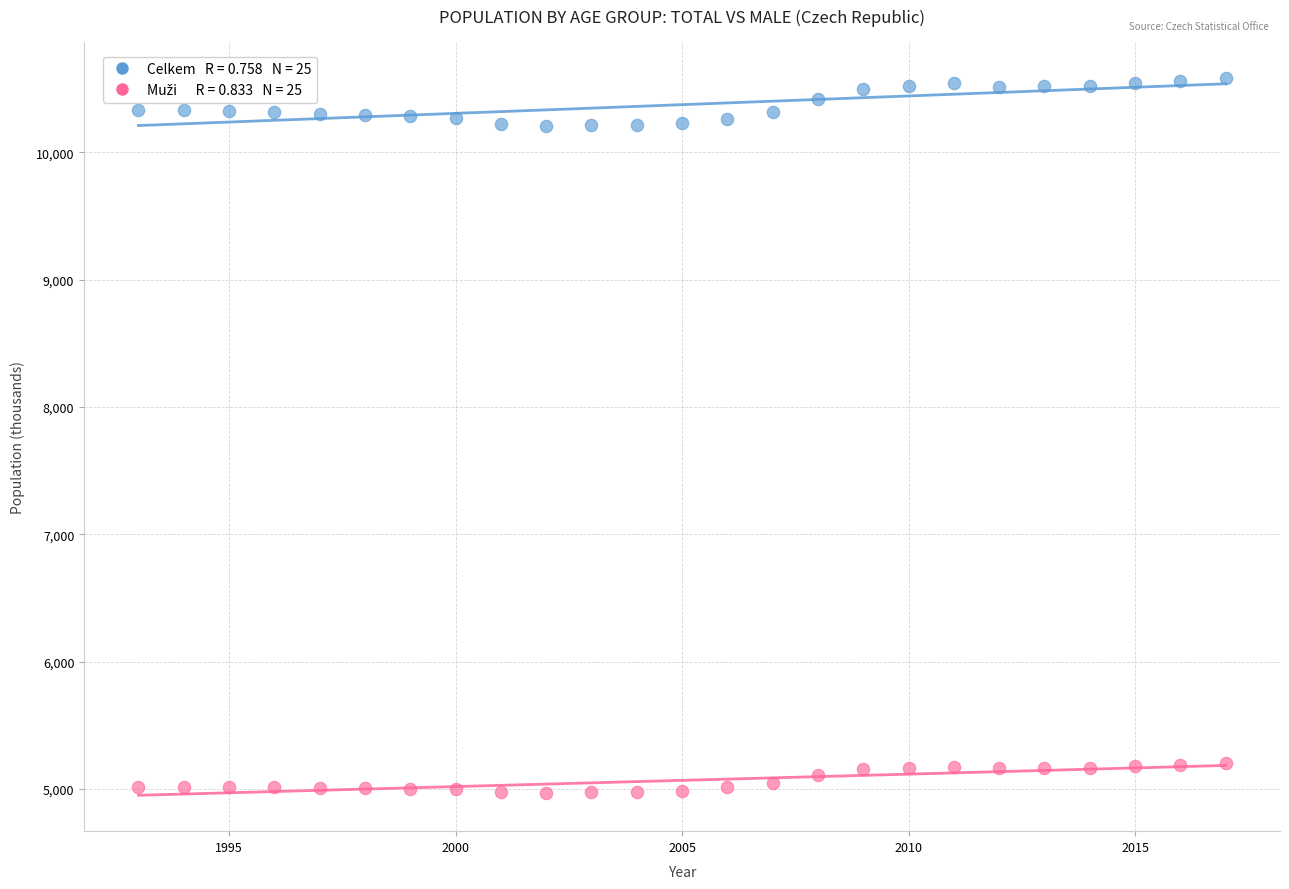

Across all data points, what is the range of X values (max minus min)?

24.0